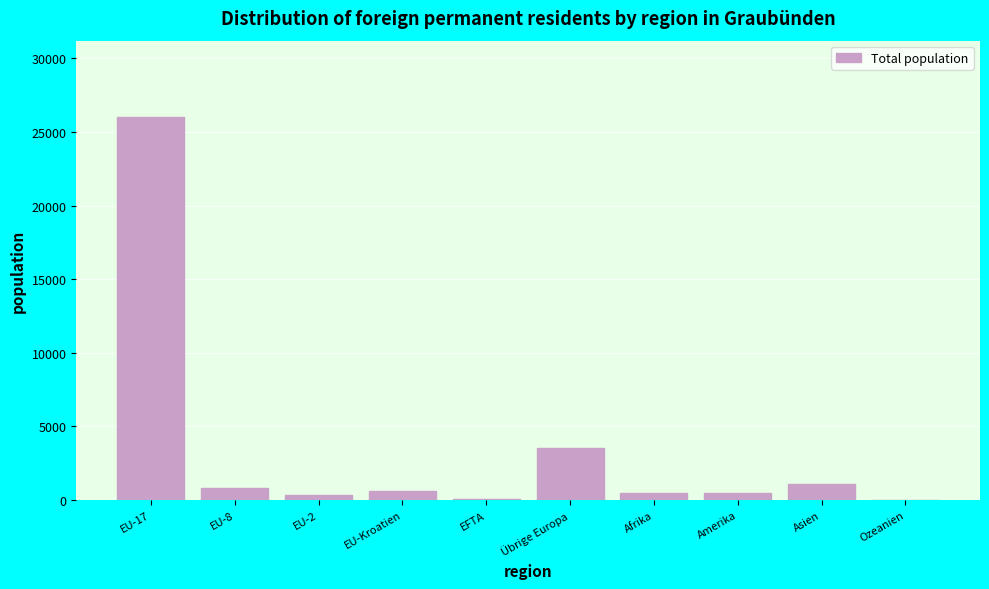

At which label is the value closest to 13014?

Übrige Europa